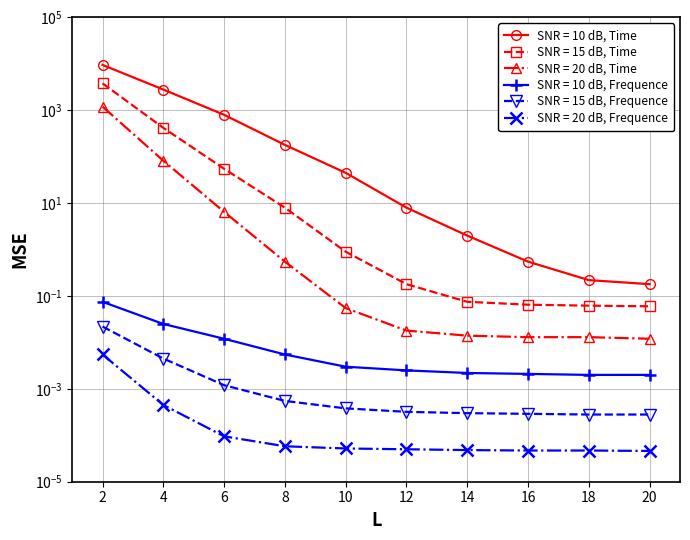

True or false: SNR = 15 dB, Frequence and SNR = 20 dB, Time cross at least once.

False